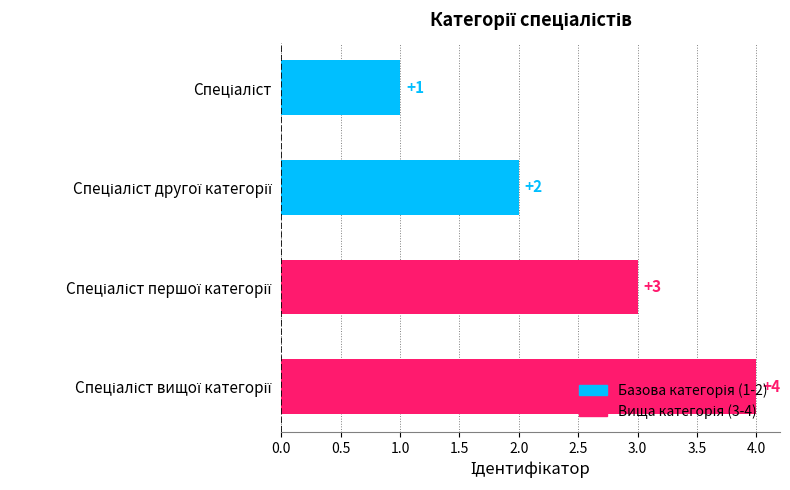

Count the number of data series in this chart.

1